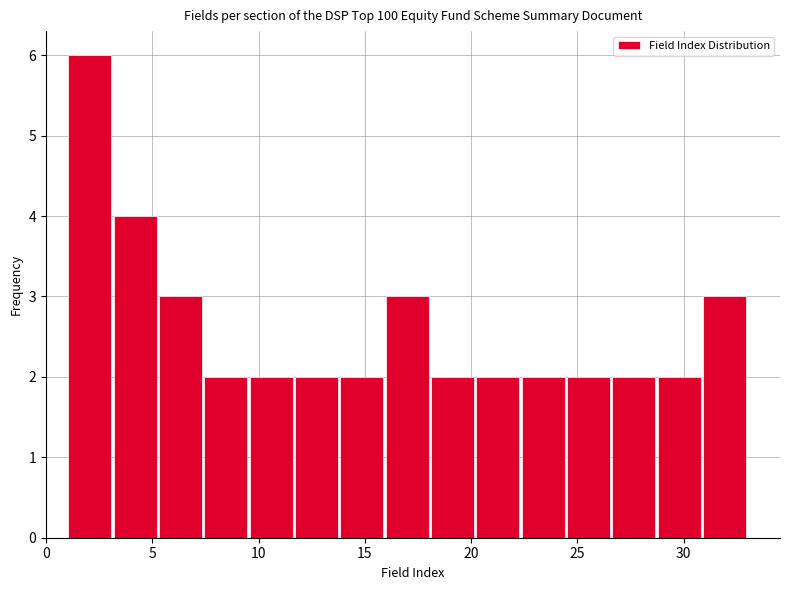

Reading left to right, list every bar in this chart as the range it spans on the x-axis followed by its height. Neither the bar edges nor the heights are printed on the chart, so give them approximately, as read against the axes.

1.0 to 3.0: 6
3.0 to 5.5: 4
5.5 to 7.5: 3
7.5 to 9.5: 2
9.5 to 11.5: 2
11.5 to 14.0: 2
14.0 to 16.0: 2
16.0 to 18.0: 3
18.0 to 20.0: 2
20.0 to 22.5: 2
22.5 to 24.5: 2
24.5 to 26.5: 2
26.5 to 28.5: 2
28.5 to 31.0: 2
31.0 to 33.0: 3